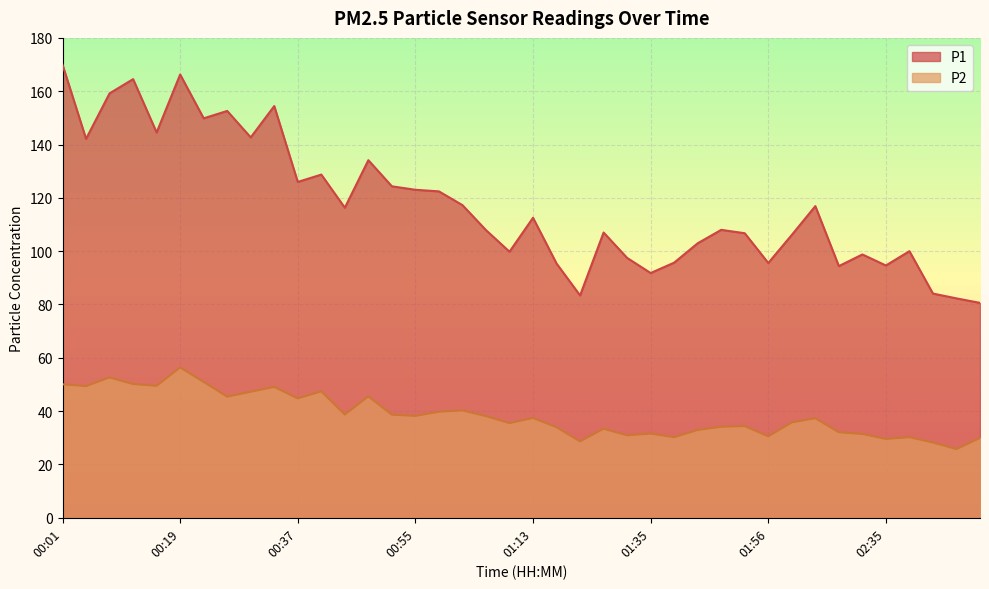

The P1 series shows 142.7 at 00:30. True or false?

True